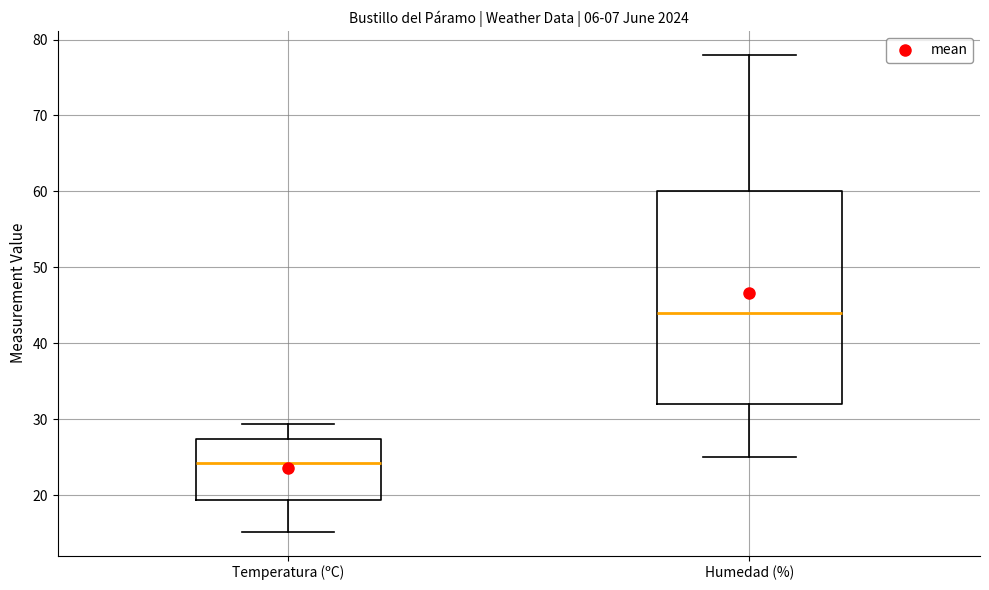

Reading left to right, transcribe this box plot: for each box, give where its median line is, the range the box spans, and where its two whiskers end, as read against the y-axis. The values are not printed on the chart, so give them approximately, as read against the axis.

Temperatura (ºC): median 24, box 19 to 27, whiskers 15 to 29
Humedad (%): median 44, box 32 to 60, whiskers 25 to 78